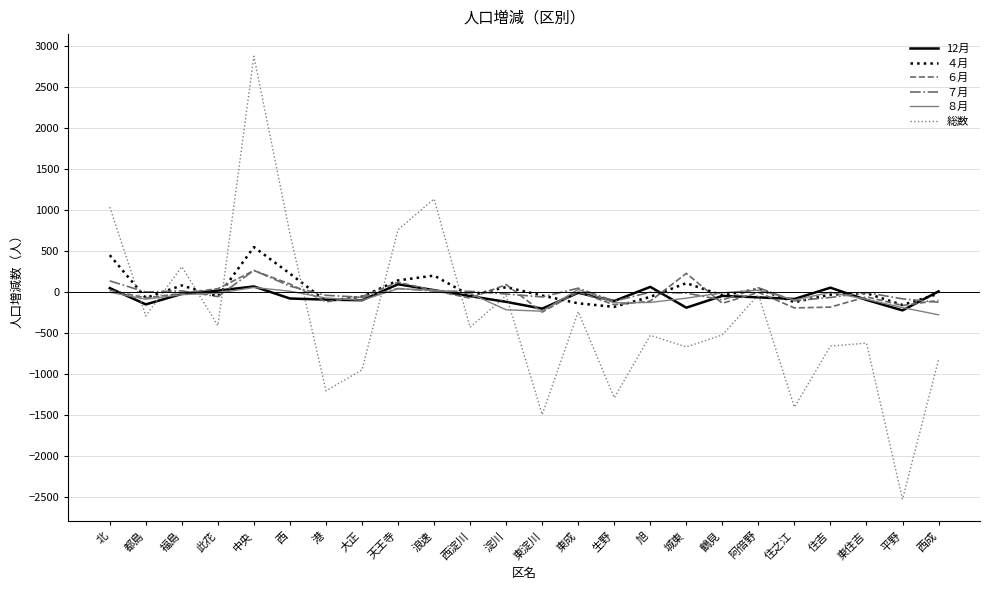

Which label corresponds to the largest value in the chart?

中央